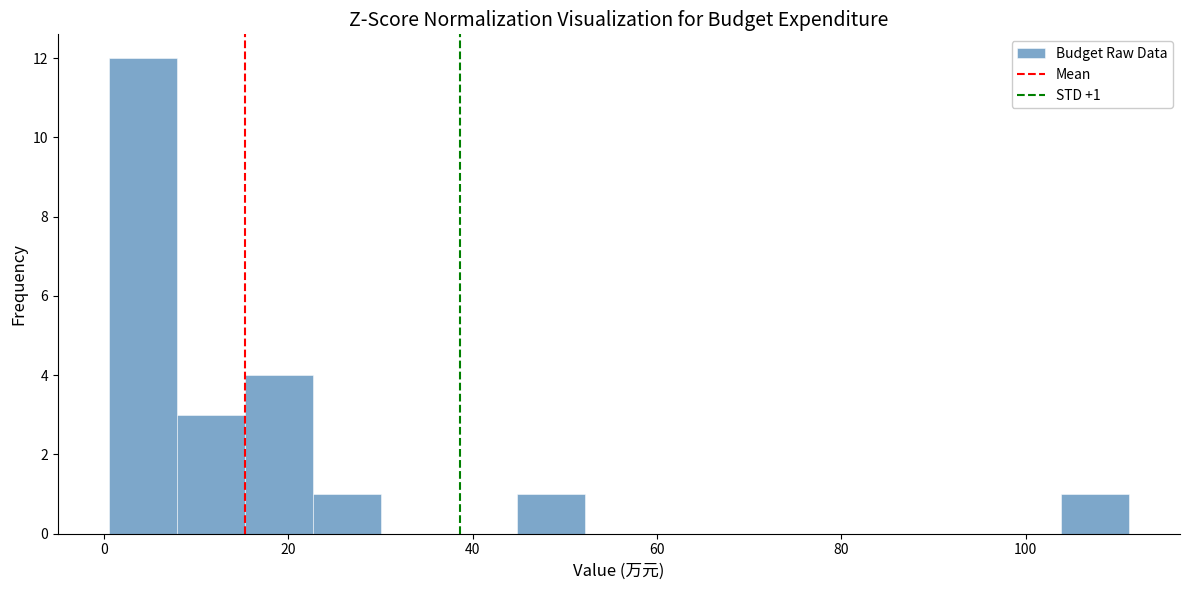

Around what value on the x-axis is the tallest bar? Give the approximate position of its centre, as read against the axis.

4